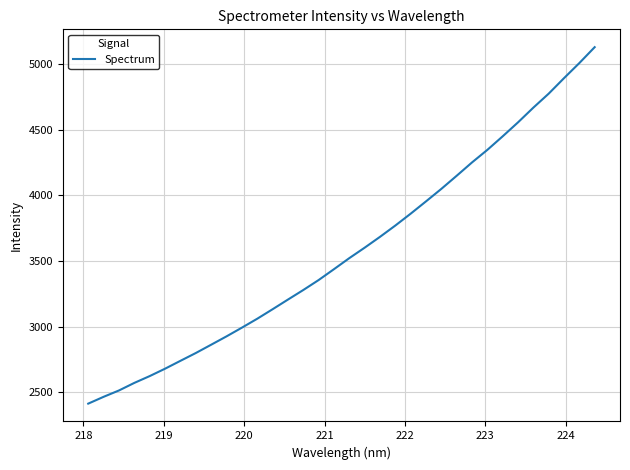

What is the maximum value shown in the chart?

5128.1